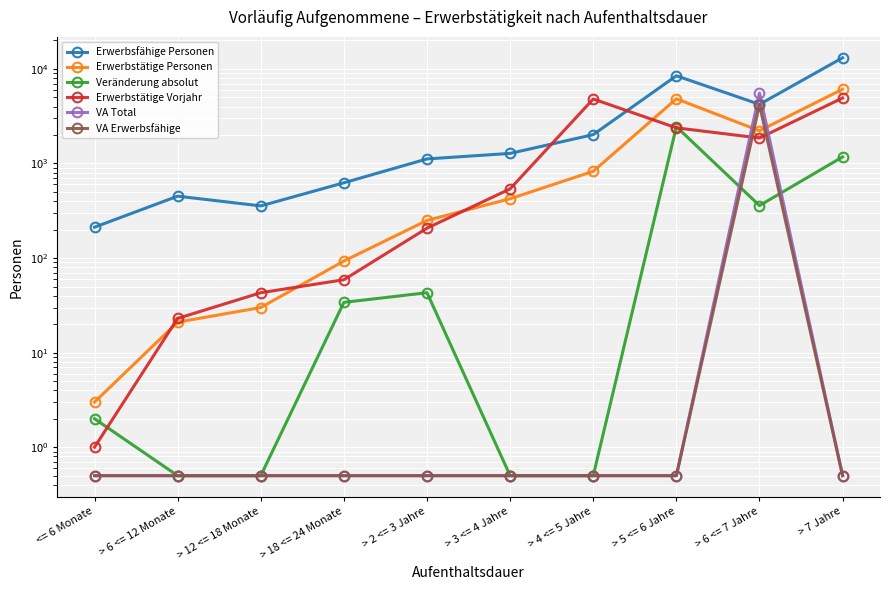

What is the average value of the Veränderung absolut series?

406.1